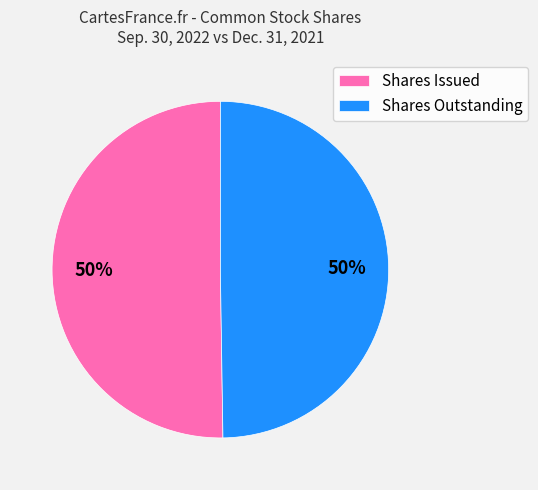

What percentage is the Shares Outstanding slice, to the nearest percent?

50%